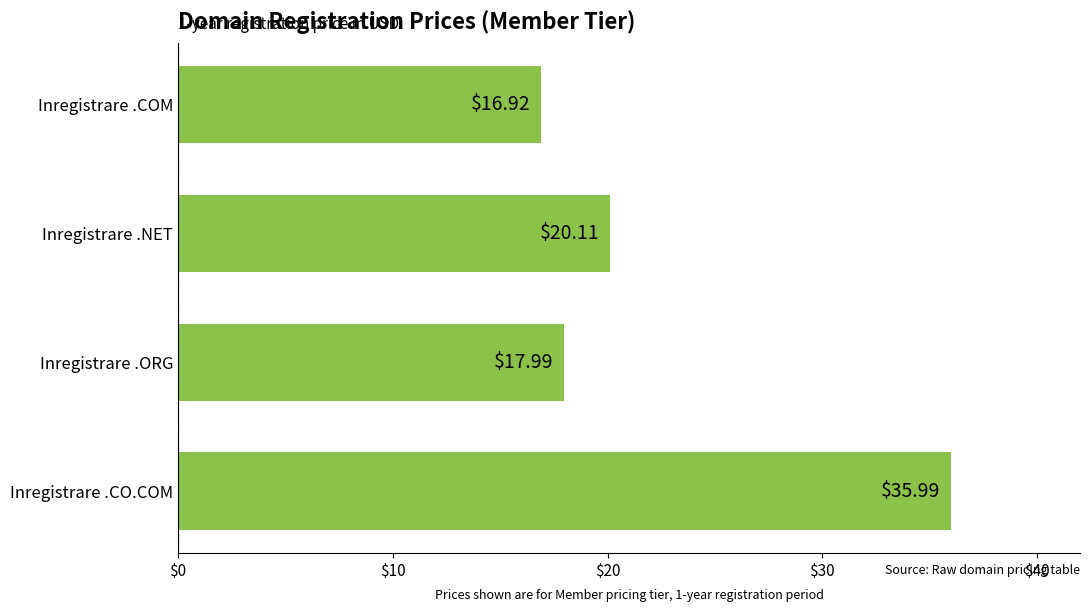

What is the difference between the second highest and minimum values?

3.2